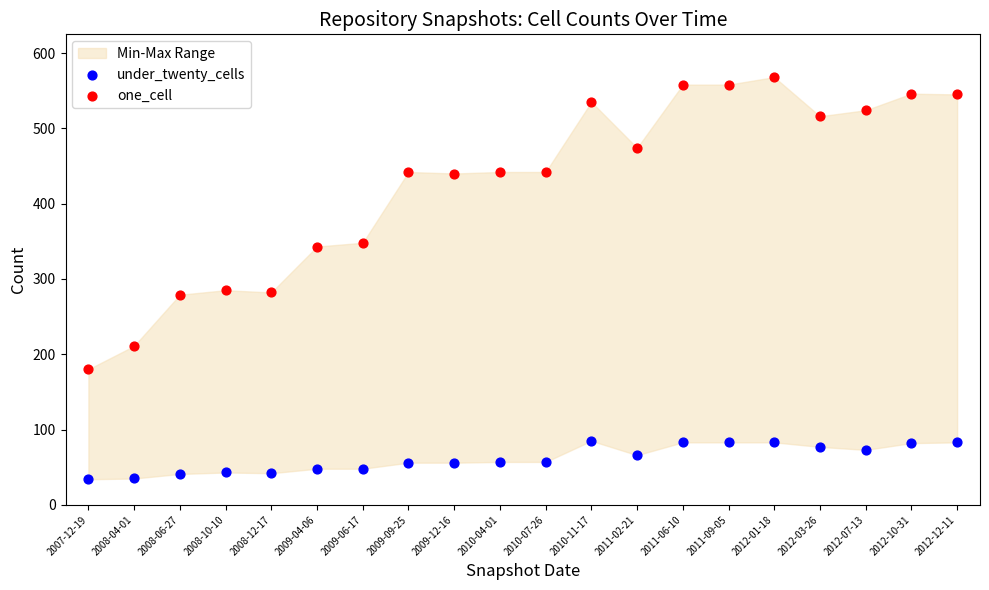

Which series reaches the minimum Y coordinate?

under_twenty_cells